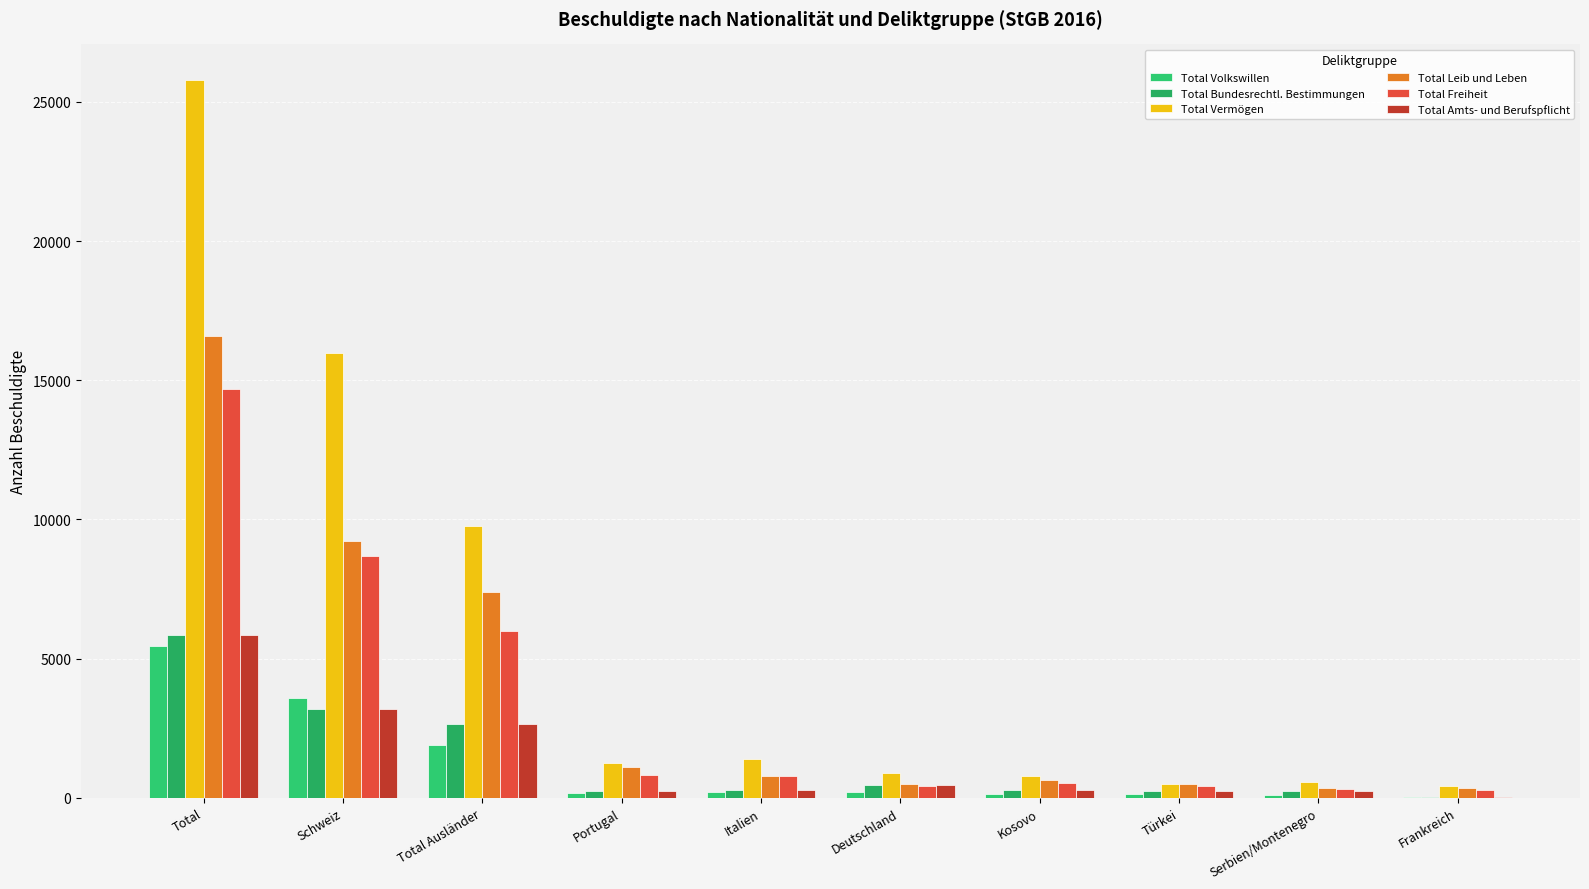

What is the maximum value shown in the chart?

25778